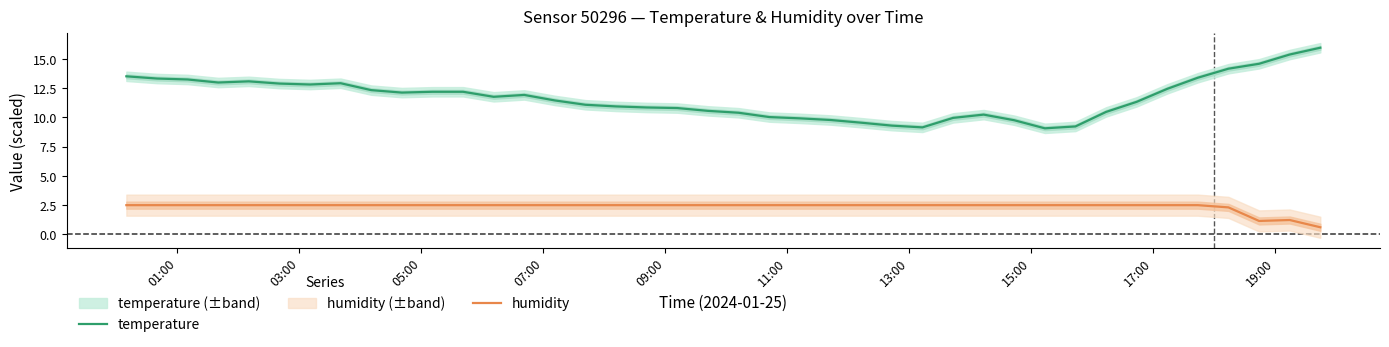

Rank the series by their maximum value, from lowest to highest.

humidity, temperature